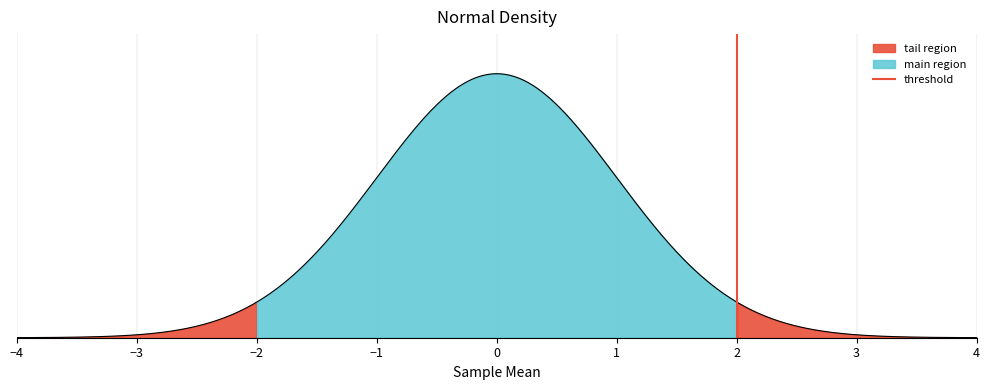

Does the chart display data point markers on the line(s)?

No